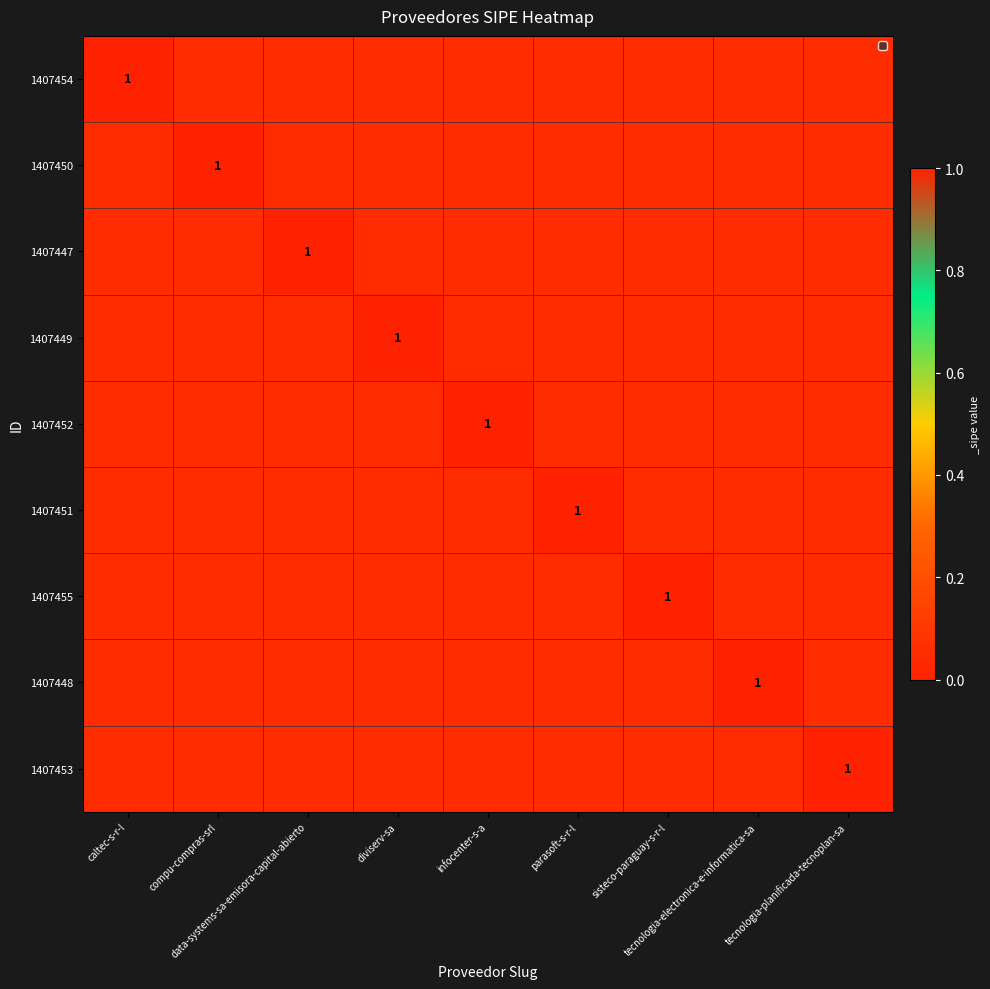

Which series changed the most between infocenter-s-a and tecnologia-electronica-e-informatica-sa?

1407452